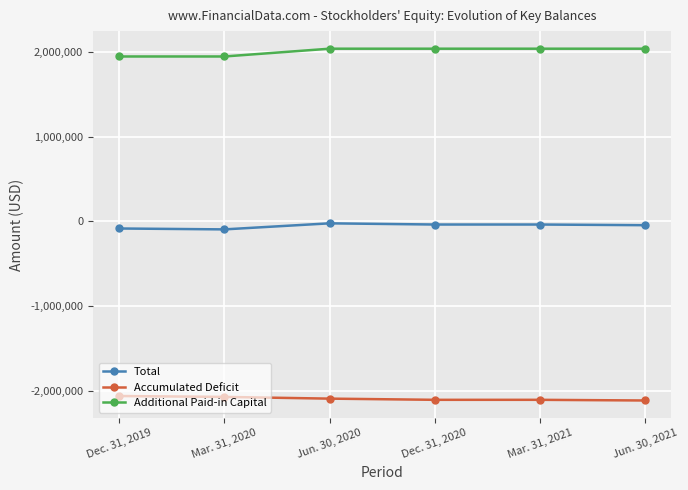

What is the sum of the Total values at Jun. 30, 2020 and Mar. 31, 2020?

-115687